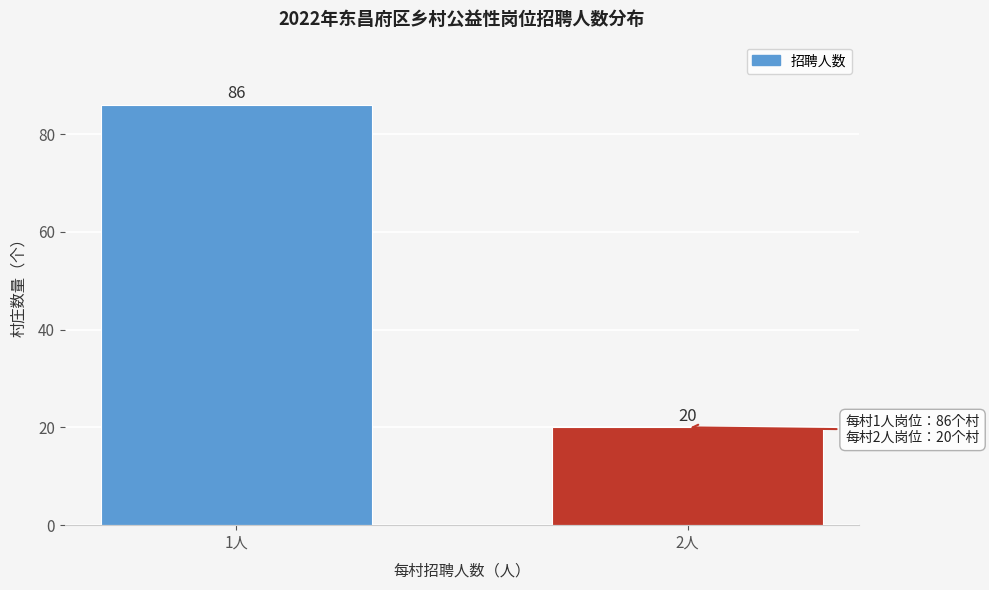

Reading right to left, list all the values displayed in this chart.

2人=20	1人=86